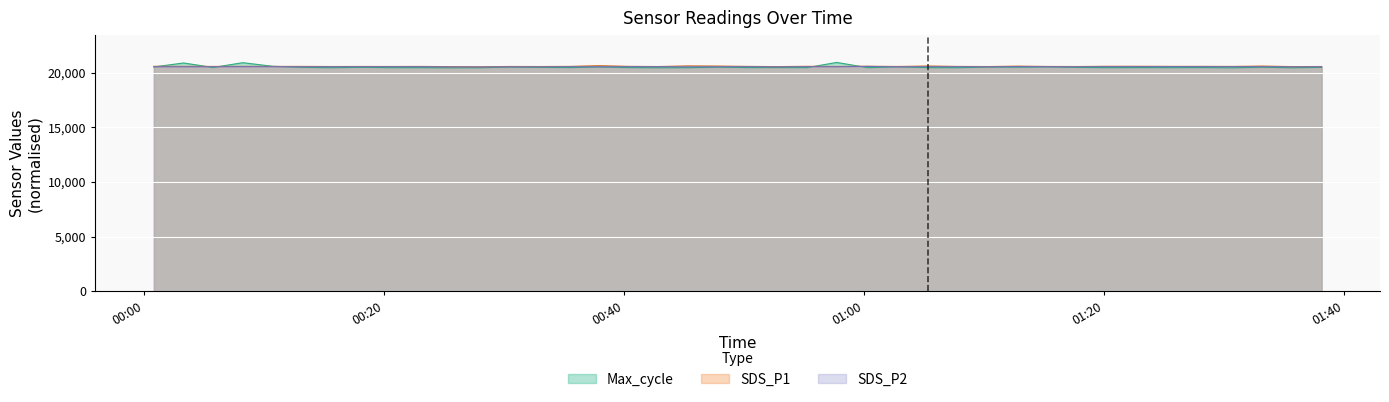

Reading right to left, list all the values displayed in this chart.

Max_cycle: 20483.0	20448.0	20498.0	20443.0	20465.0	20459.0	20466.0	20456.0	20483.0	20528.0	20504.0	20513.0	20451.0	20459.0	20534.0	20459.0	20933.0	20459.0	20466.0	20463.0	20505.0	20452.0	20448.0	20463.0	20526.0	20466.0	20487.0	20516.0	20448.0	20443.0	20456.0	20456.0	20491.0	20451.0	20487.0	20586.0	20911.0	20474.0	20885.0	20522.0
SDS_P1: 20562.3	20555.0	20606.4	20571.1	20577.0	20576.0	20585.8	20585.1	20561.3	20567.2	20600.5	20558.2	20570.4	20612.8	20566.2	20590.0	20568.0	20580.9	20553.2	20572.8	20606.4	20624.3	20559.9	20576.0	20648.8	20572.8	20560.6	20566.2	20536.8	20550.8	20570.4	20564.8	20567.2	20562.3	20572.8	20570.4	20578.5	20570.4	20580.2	20580.9
SDS_P2: 20540.3	20531.2	20545.9	20547.6	20548.3	20552.5	20549.1	20550.1	20537.8	20543.5	20556.4	20535.4	20543.5	20545.9	20533.7	20569.7	20541.7	20545.9	20528.0	20544.2	20540.3	20533.7	20545.9	20548.3	20538.5	20542.7	20531.2	20533.7	20521.4	20524.6	20543.5	20545.9	20542.7	20541.0	20534.4	20545.9	20548.3	20541.0	20538.5	20541.0